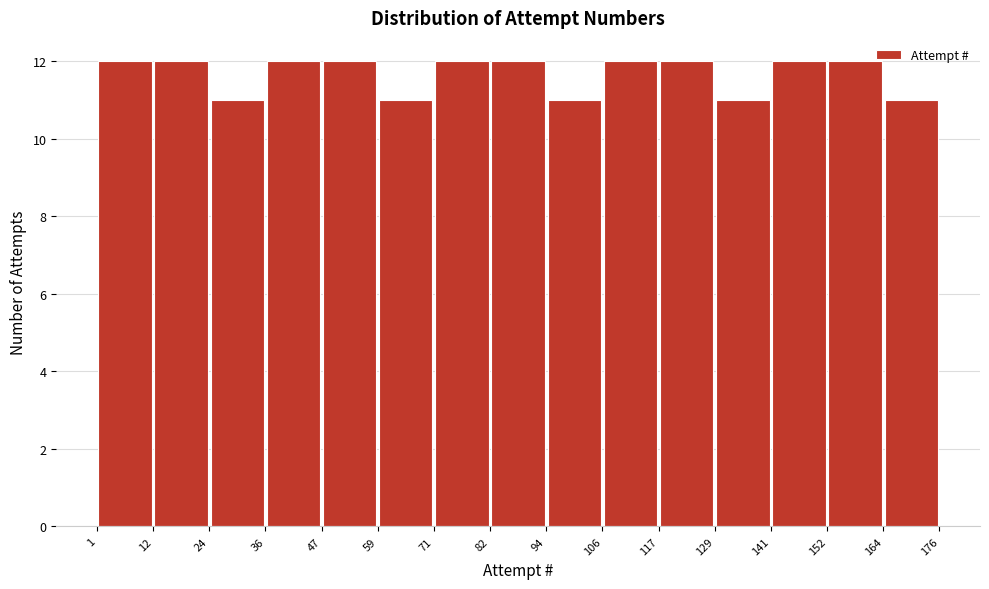

How tall is the bar that spans 152 to 164 on the x-axis? The values are not printed on the chart, so give them approximately, as read against the axis.

12